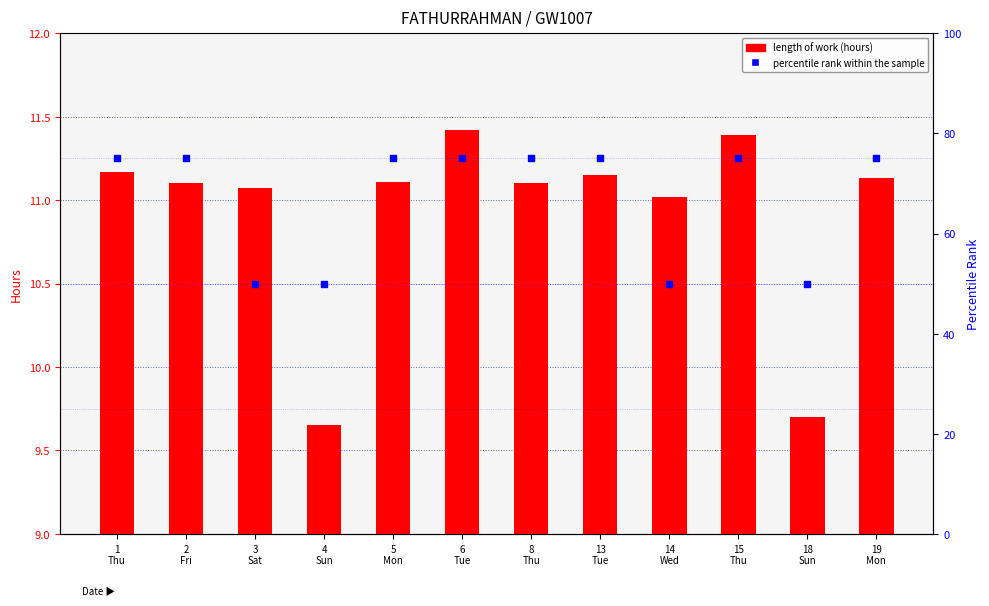

At which category is the sum across all series the highest?

6
Tue